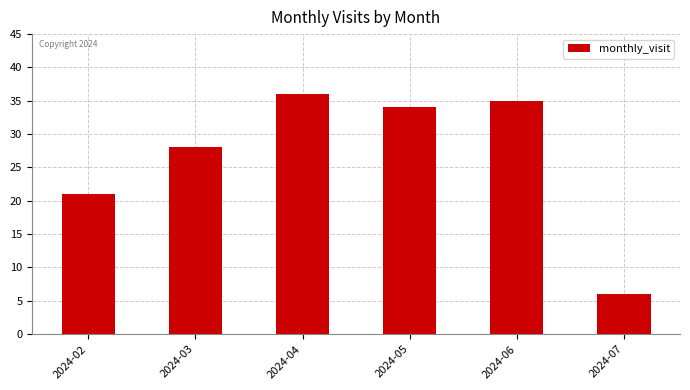

Reading left to right, what are all the values shown in this chart?

21	28	36	34	35	6